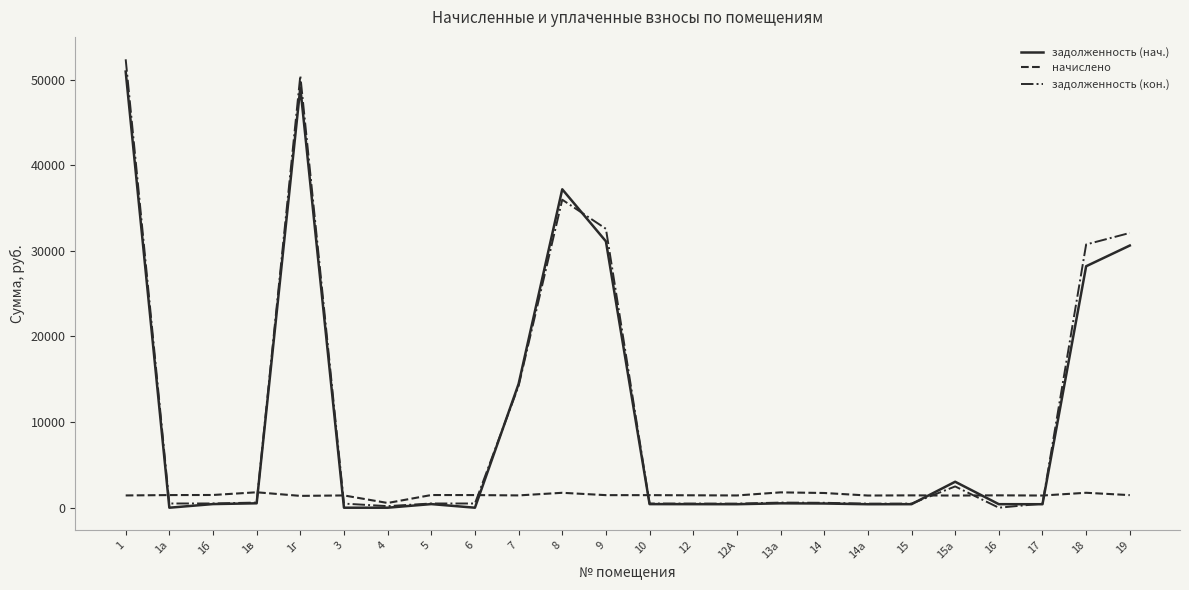

True or false: начислено has more than 2 interior local peaks.

True